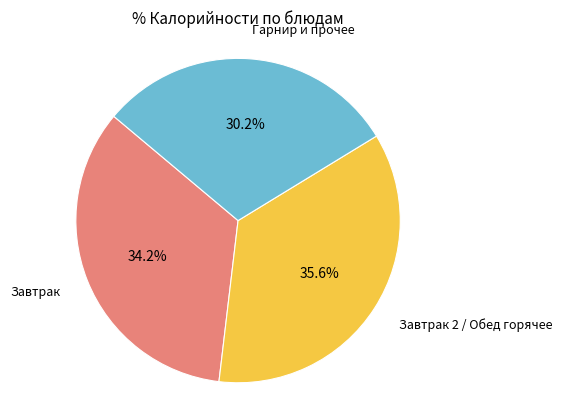

Is there any slice that represents more than half of the pie?

No